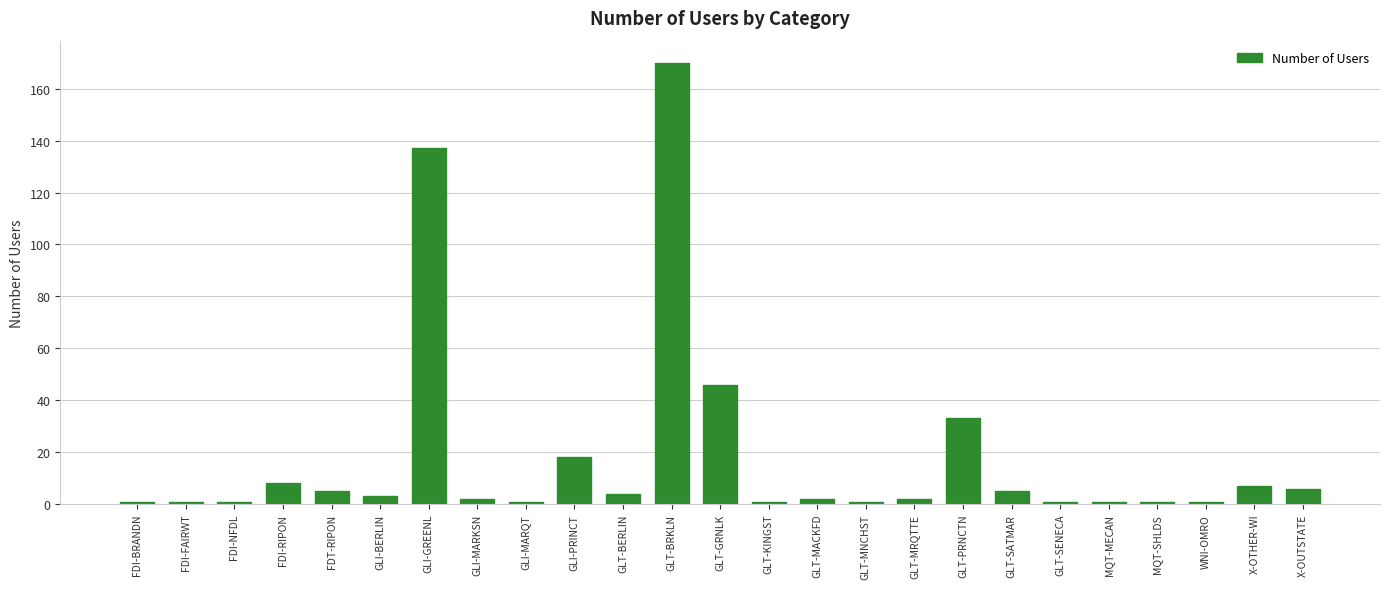

What position from the left is GLT-KINGST?

14